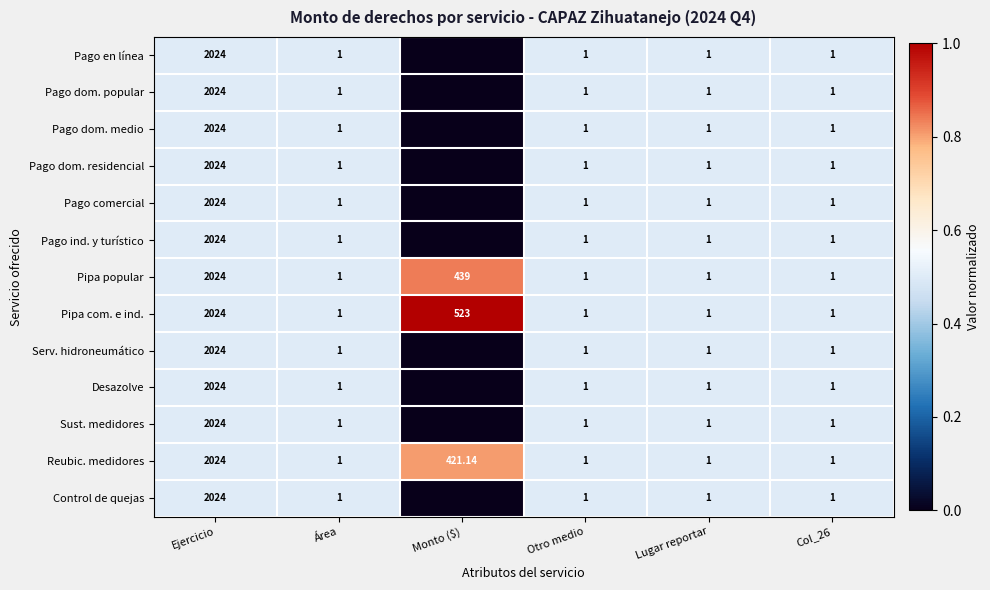

Rank the categories by Pipa com. e ind. value from highest to lowest.

Monto ($), Ejercicio, Área, Otro medio, Lugar reportar, Col_26